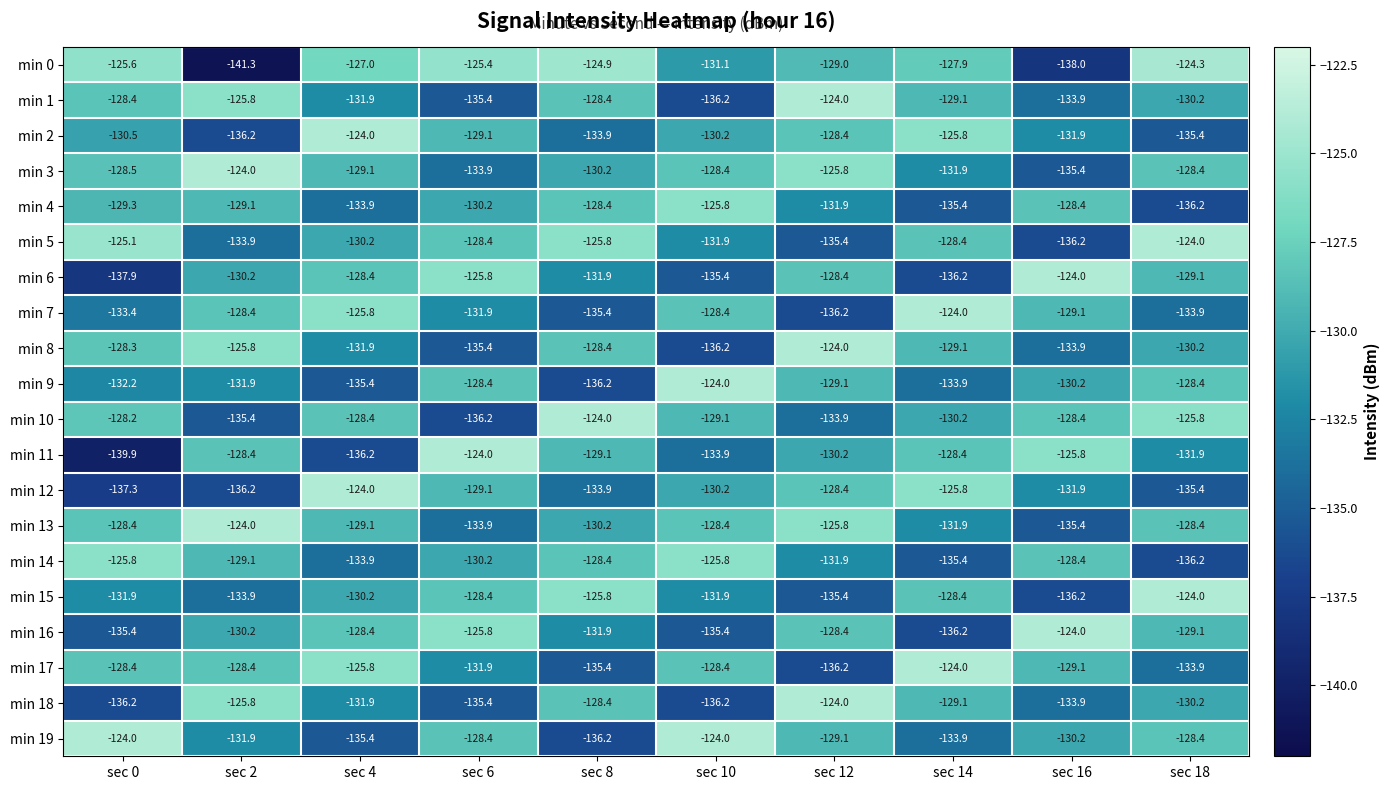

The value of min 13 at sec 0 is -184.0. True or false?

False